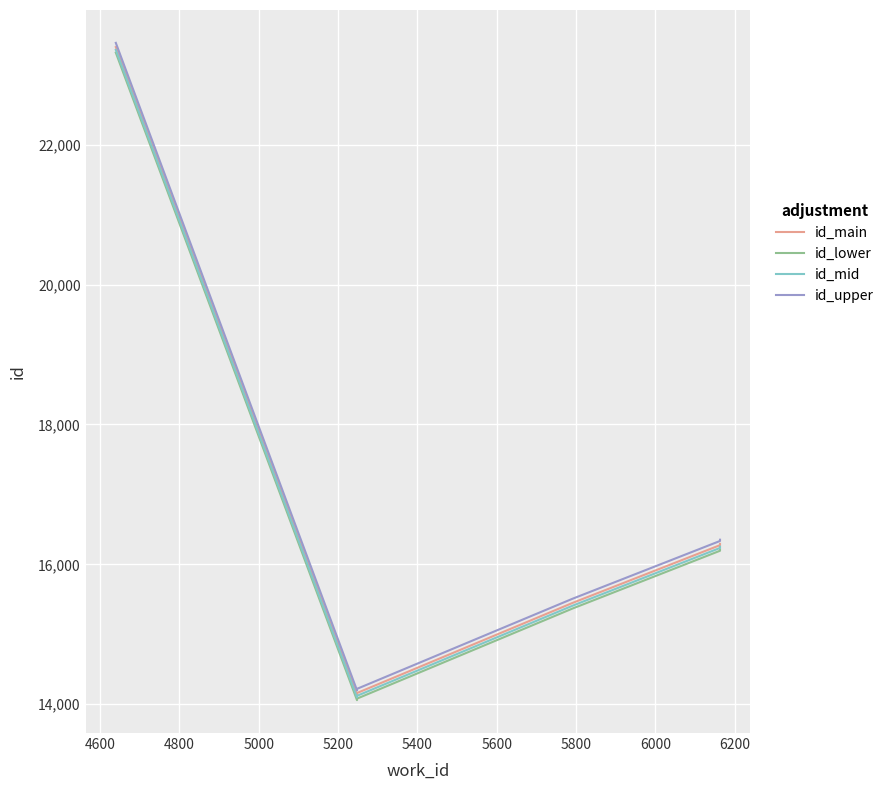

True or false: id_mid and id_upper intersect in this chart.

False